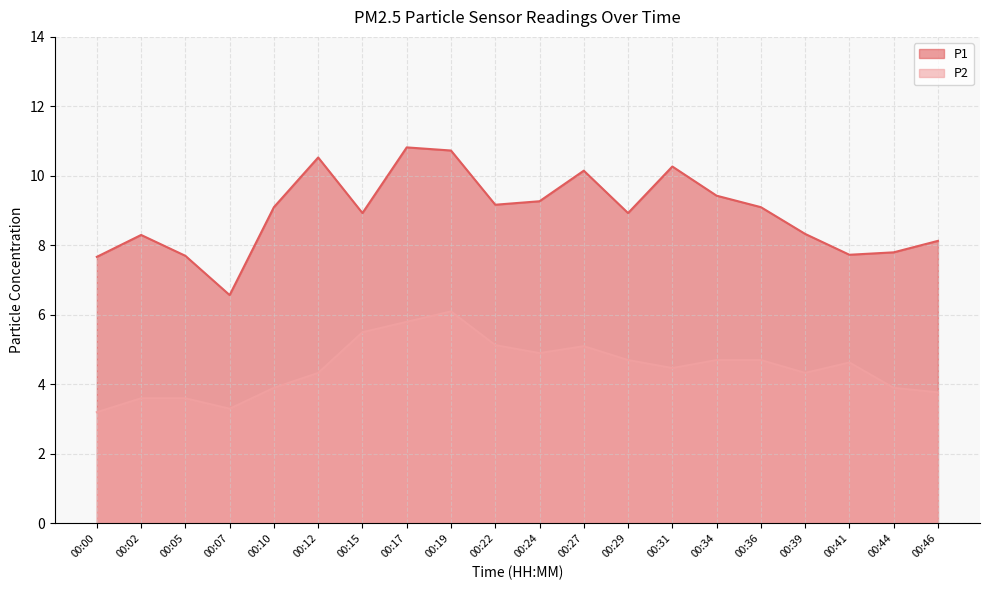

Where is the first local minimum for P1?

00:07